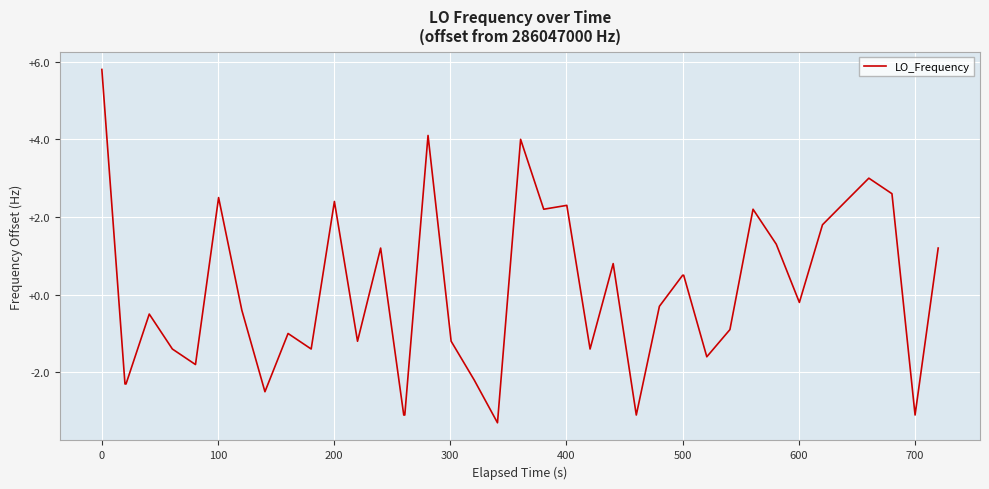

What is the average value?

0.1